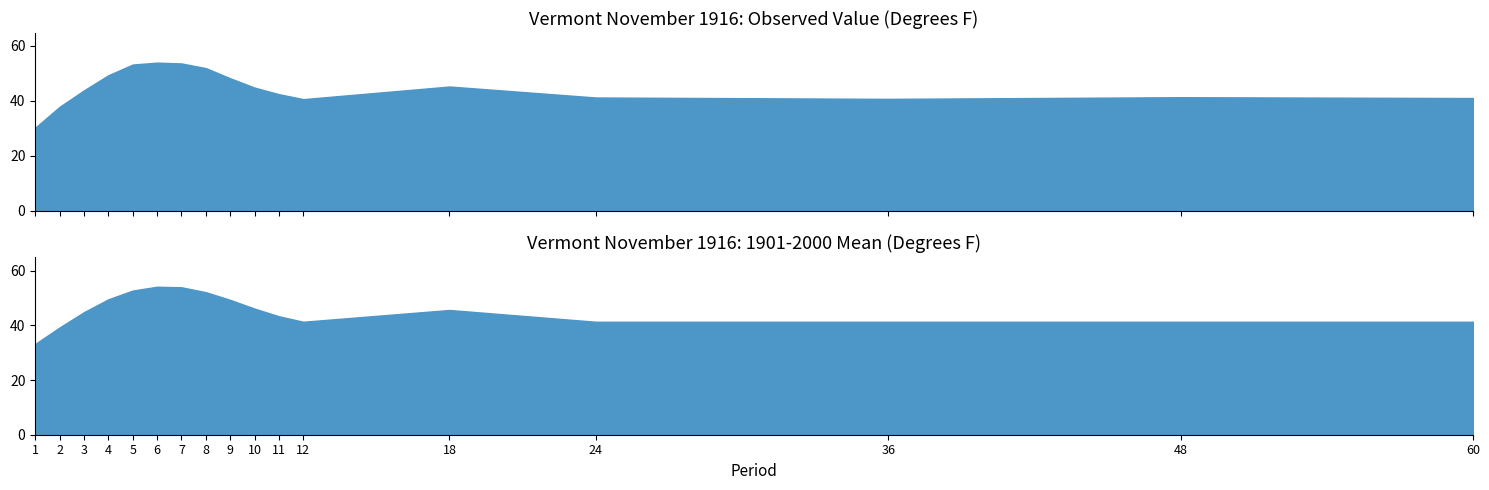

Where is 1901-2000 Mean nearest to the value 43?

11